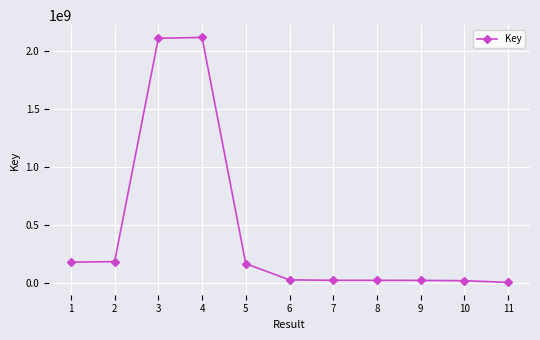

Count the number of data series in this chart.

1